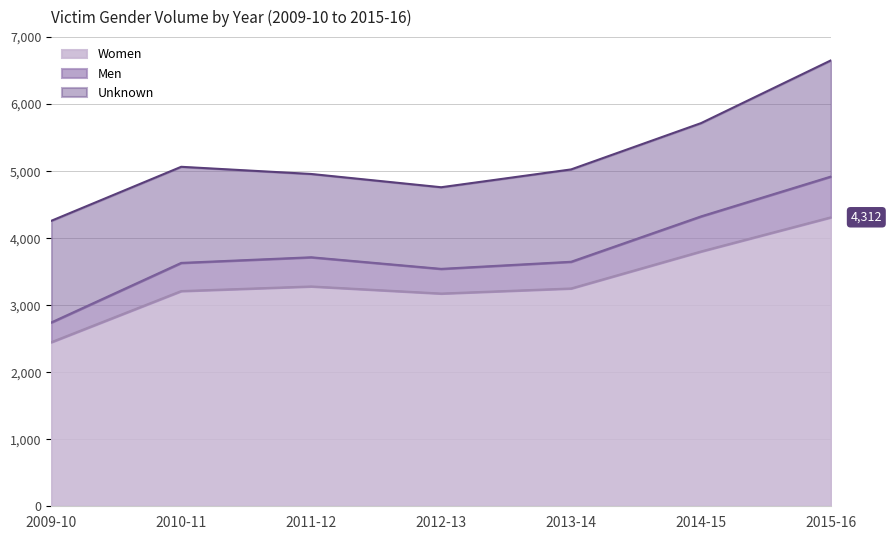

How many lines are shown in the chart?

3